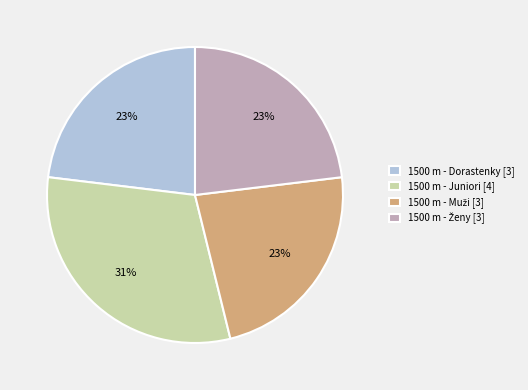

Is there a majority slice in this chart?

No